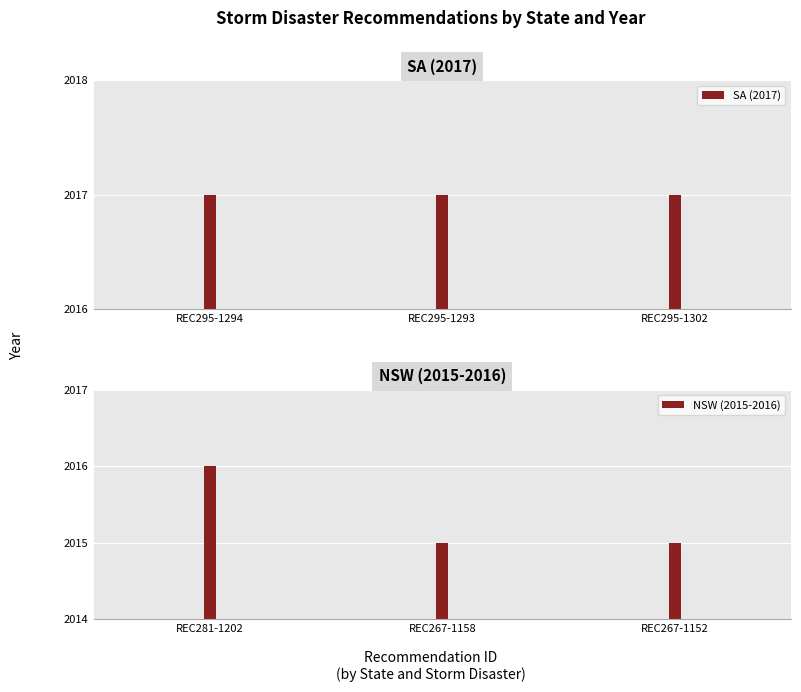

Does the chart contain any negative values?

No